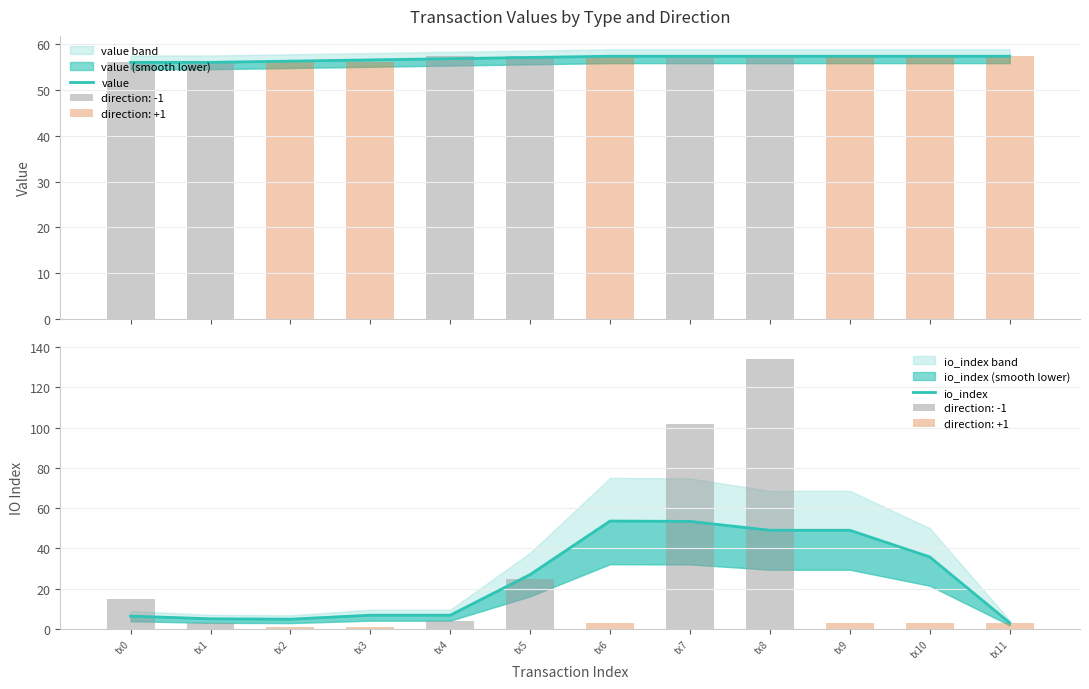

What is the spread (max minus min) of values at tx11?

54.4